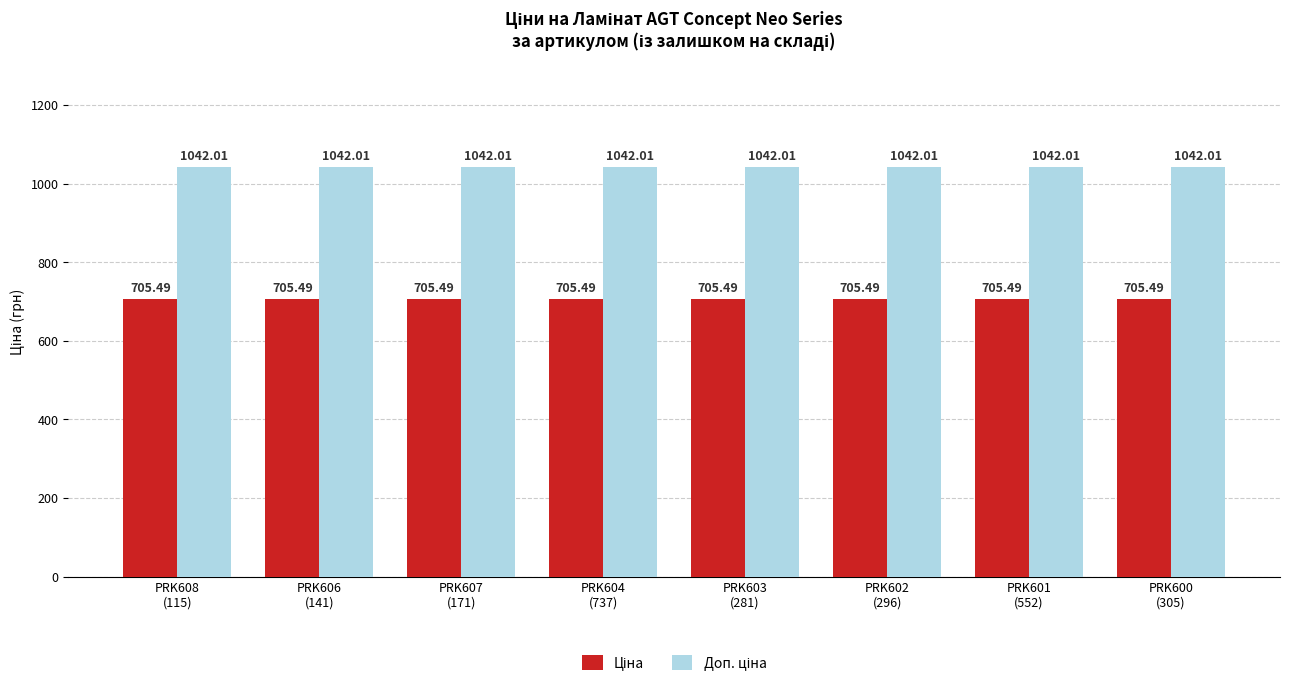

Is it true that Ціна equals 442.3 at PRK606
(141)?

False